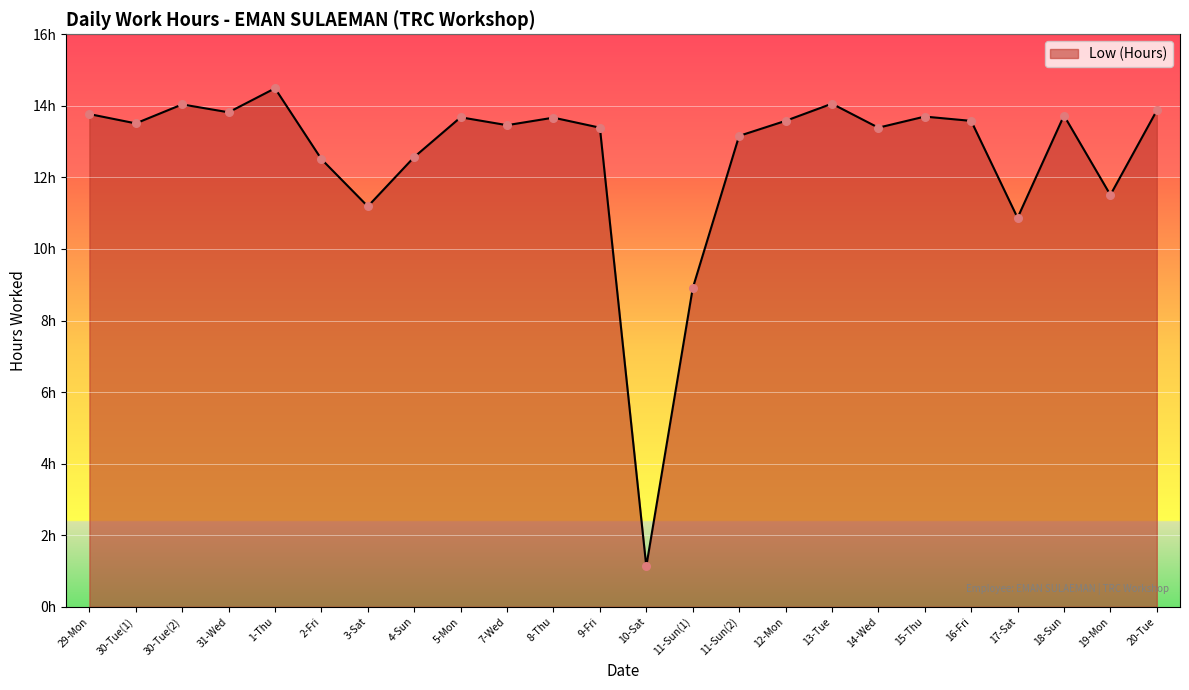

Approximately how many times larger is the value at 11-Sun(2) compared to 20-Tue?

0.9